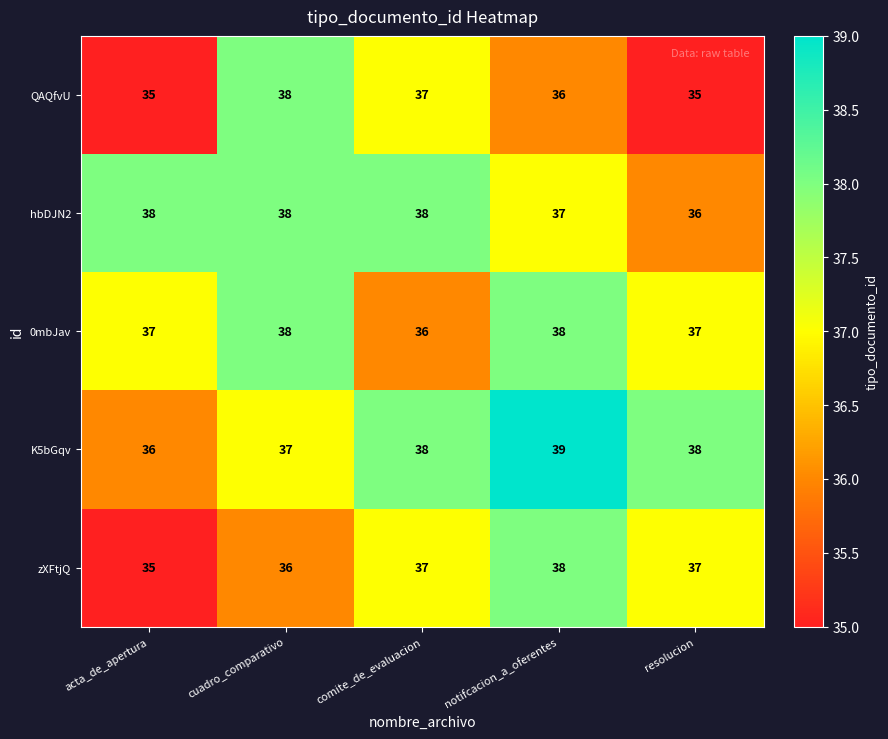

What value does the 0mbJav series have at notifcacion_a_oferentes?

38